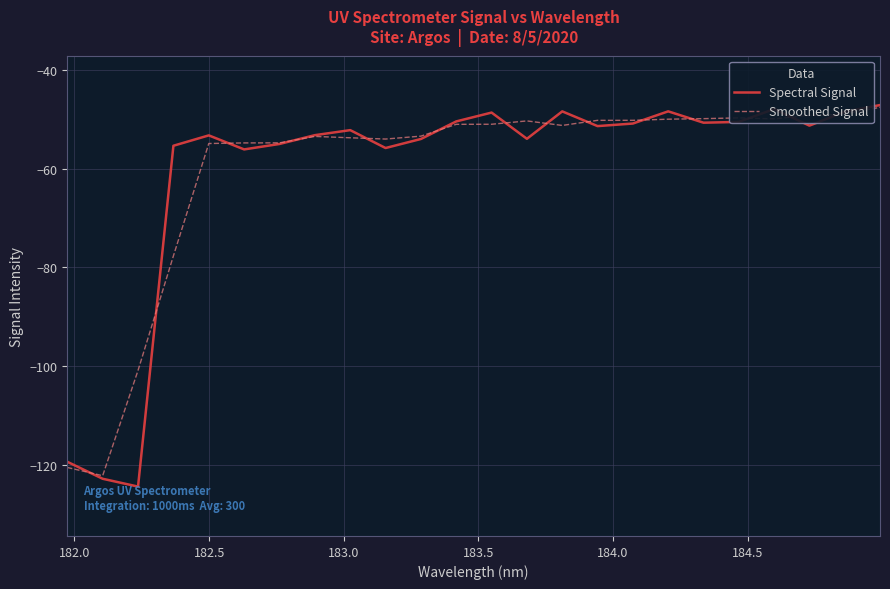

Which series has the largest range (max minus min)?

Spectral Signal